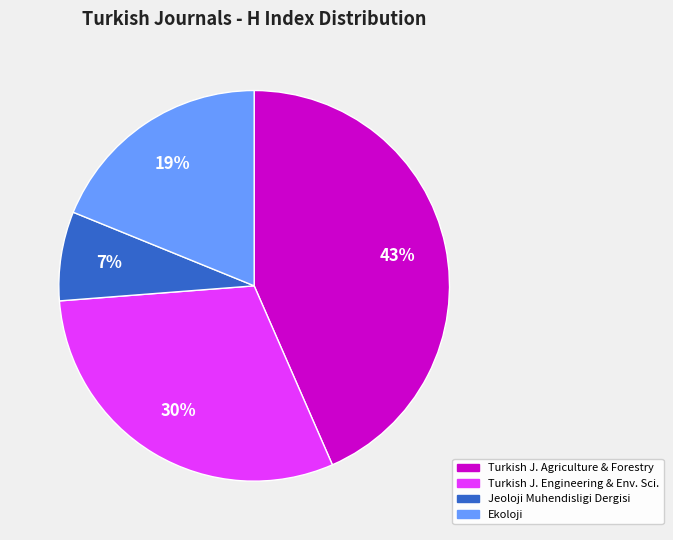

Count the number of slices in the pie.

4